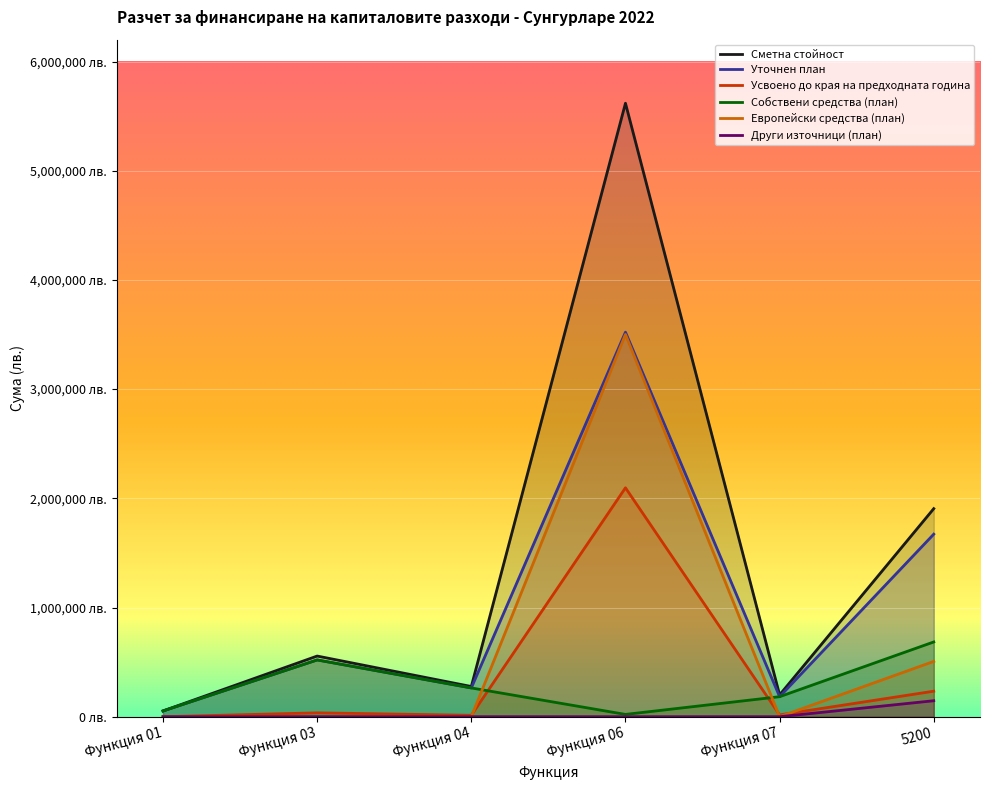

Reading left to right, extract all data points from this chart.

Сметна стойност: 53001	555623	276700	5617876	200000	1905401
Уточнен план: 53001	520031	263620	3521557	183500	1671659
Усвоено до края на предходната година: 0	35592	13080	2096319	16500	233742
Собствени средства (план): 53001	520031	263620	21074	183500	684717
Европейски средства (план): 0	0	0	3500483	0	506430
Други източници (план): 0	0	0	0	0	146450